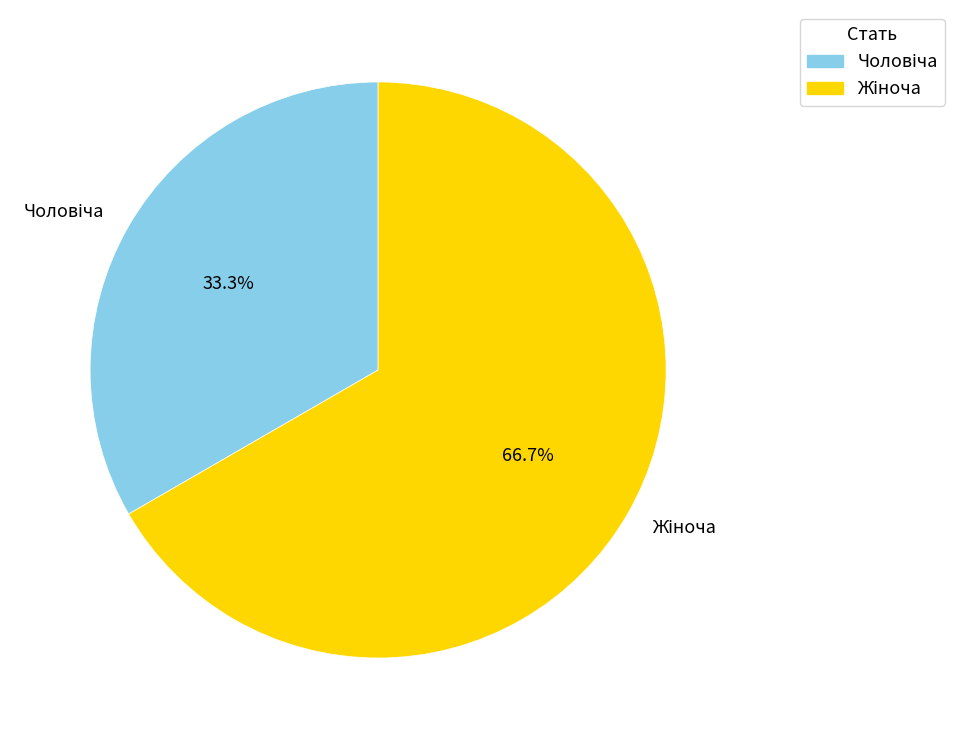

Is there a majority slice in this chart?

Yes